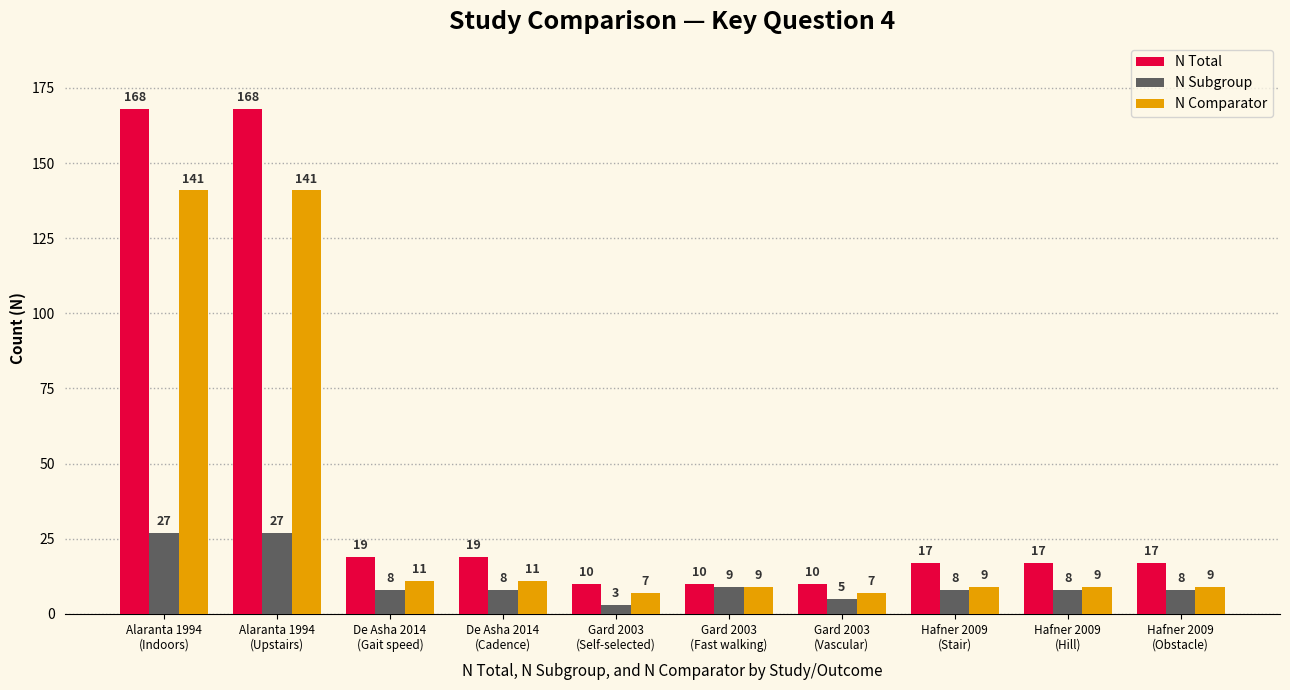

Reading right to left, extract all data points from this chart.

N Total: Hafner 2009
(Obstacle)=17	Hafner 2009
(Hill)=17	Hafner 2009
(Stair)=17	Gard 2003
(Vascular)=10	Gard 2003
(Fast walking)=10	Gard 2003
(Self-selected)=10	De Asha 2014
(Cadence)=19	De Asha 2014
(Gait speed)=19	Alaranta 1994
(Upstairs)=168	Alaranta 1994
(Indoors)=168
N Subgroup: Hafner 2009
(Obstacle)=8	Hafner 2009
(Hill)=8	Hafner 2009
(Stair)=8	Gard 2003
(Vascular)=5	Gard 2003
(Fast walking)=9	Gard 2003
(Self-selected)=3	De Asha 2014
(Cadence)=8	De Asha 2014
(Gait speed)=8	Alaranta 1994
(Upstairs)=27	Alaranta 1994
(Indoors)=27
N Comparator: Hafner 2009
(Obstacle)=9	Hafner 2009
(Hill)=9	Hafner 2009
(Stair)=9	Gard 2003
(Vascular)=7	Gard 2003
(Fast walking)=9	Gard 2003
(Self-selected)=7	De Asha 2014
(Cadence)=11	De Asha 2014
(Gait speed)=11	Alaranta 1994
(Upstairs)=141	Alaranta 1994
(Indoors)=141